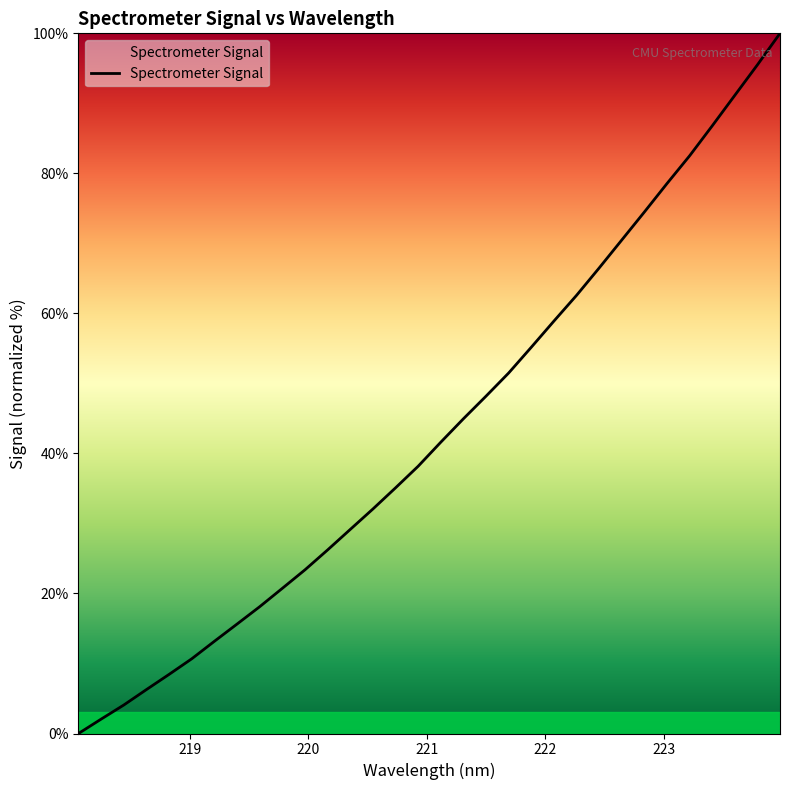

What is the maximum value shown in the chart?

100.0